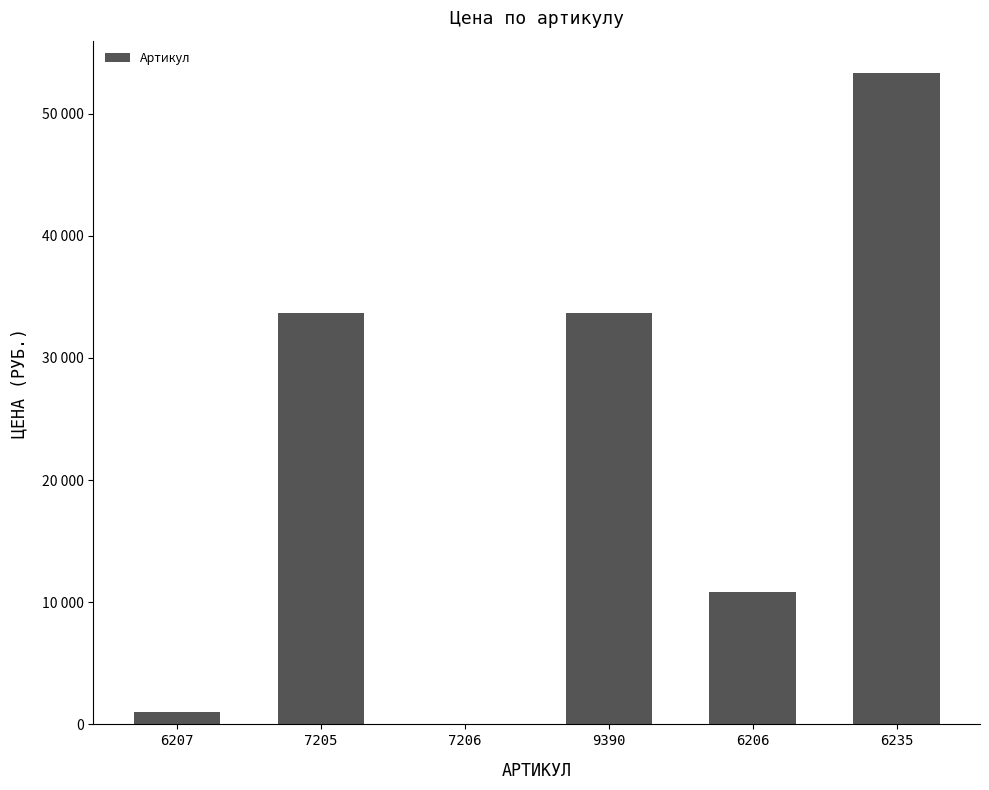

Rank the categories by value from highest to lowest.

6235, 7205, 9390, 6206, 6207, 7206